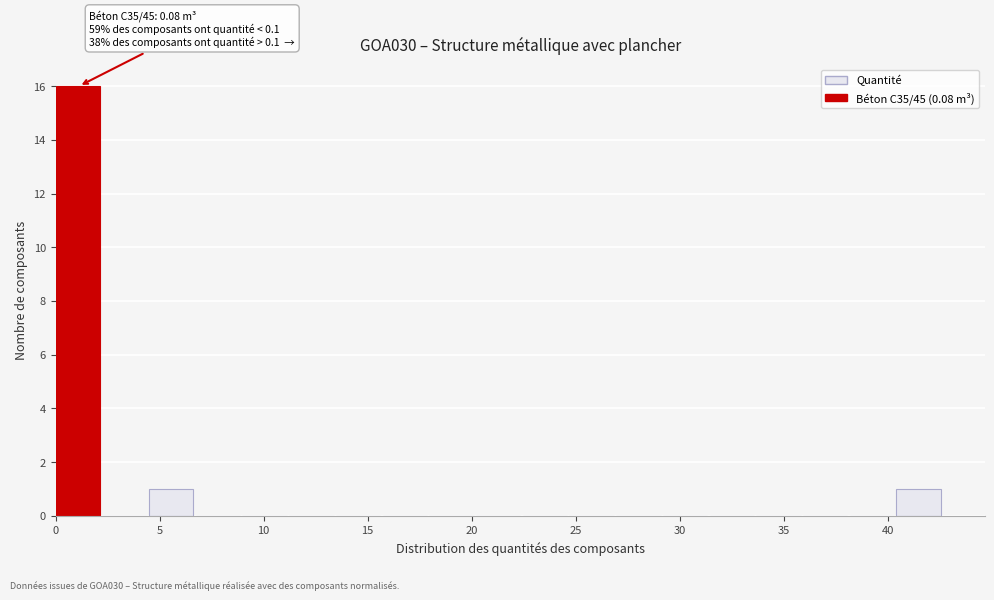

Over which range of the x-axis is the bar tallest?

0.0 to 2.0